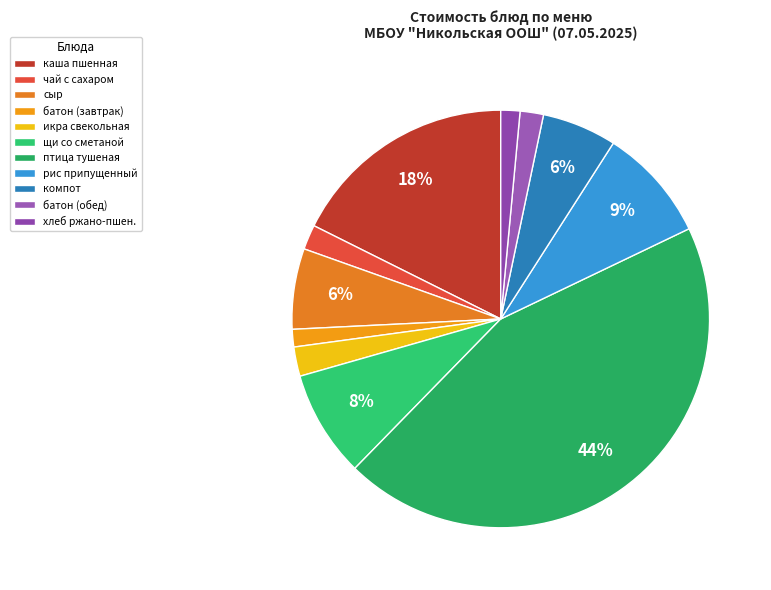

Count the number of slices in the pie.

11